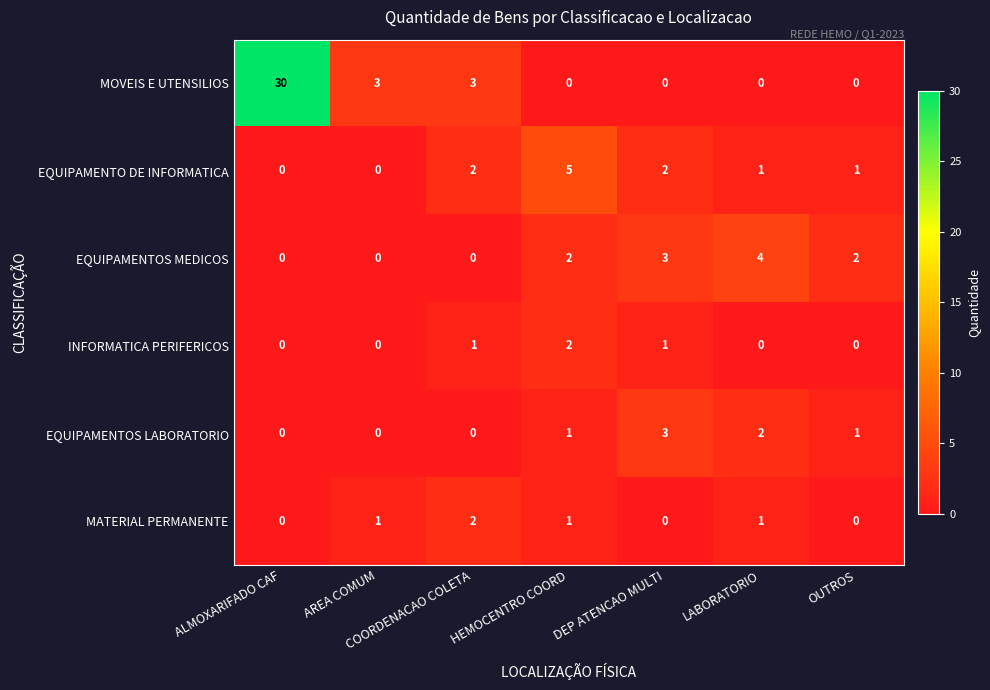

What is the spread (max minus min) of values at DEP ATENCAO MULTI?

3